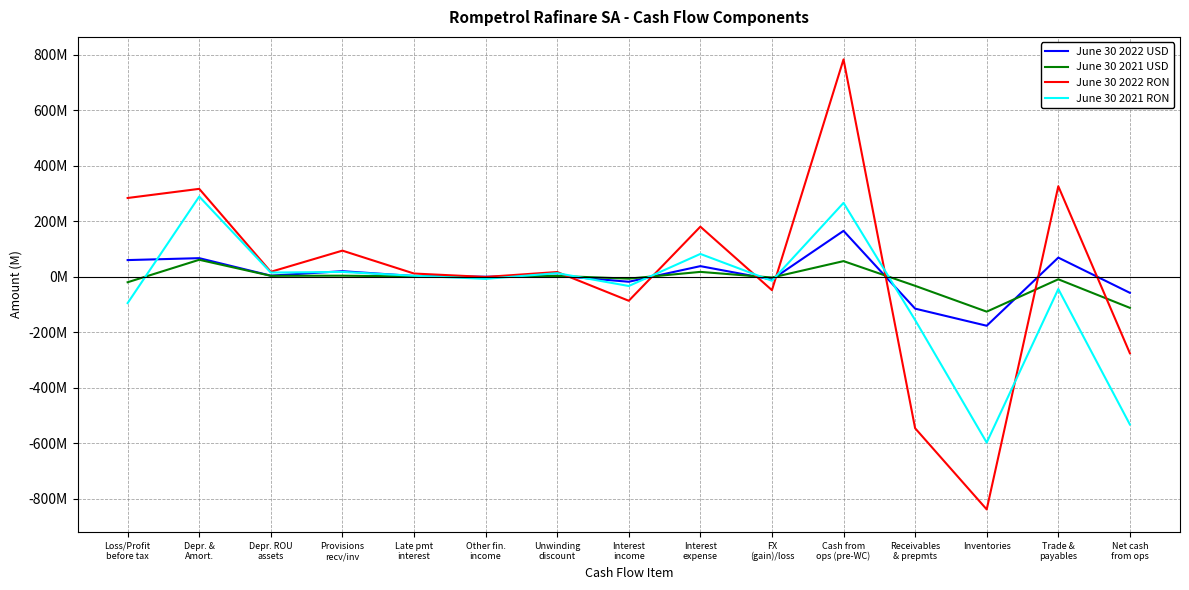

What is the total value across all series at Unwinding
discount?

35637868.3